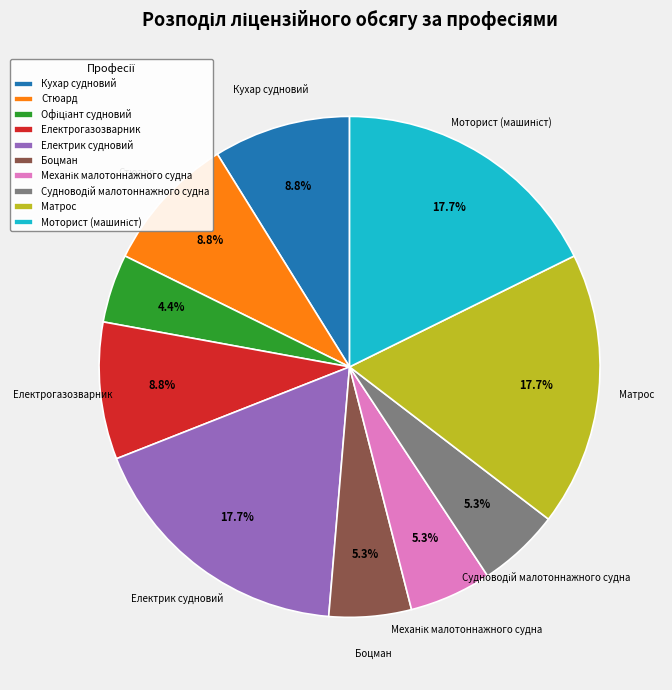

What portion of the pie excludes Матрос?

82.3%